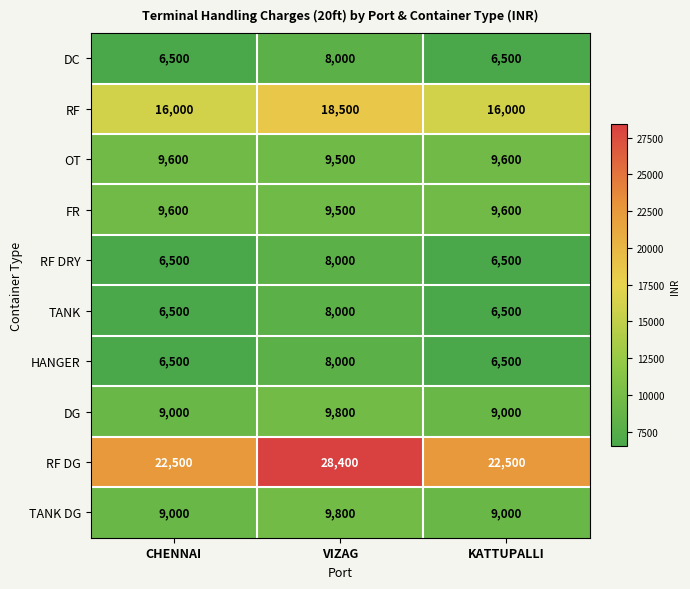

What is the difference between the maximum and minimum values in the HANGER series?

1500